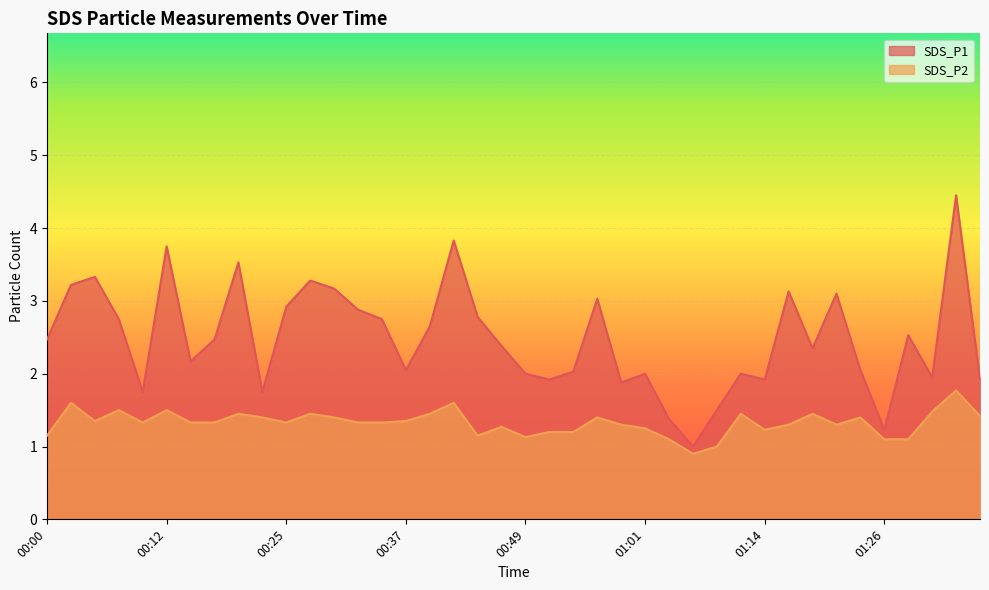

What value does the SDS_P2 series have at 01:09?

1.0